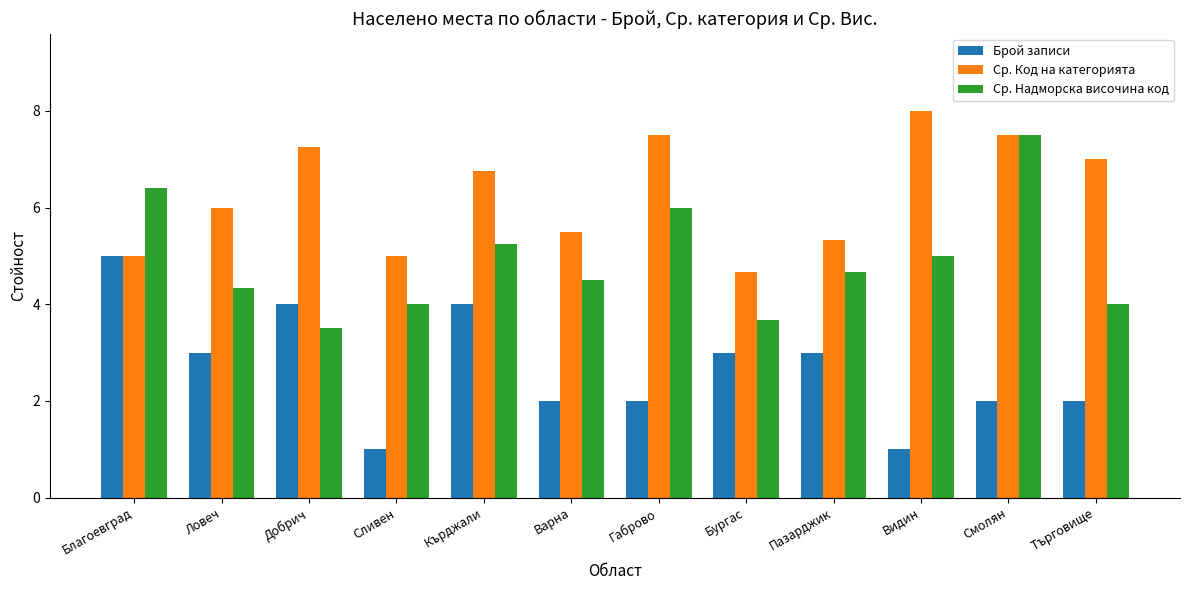

True or false: Брой записи has a value of 1.0 at Видин.

True